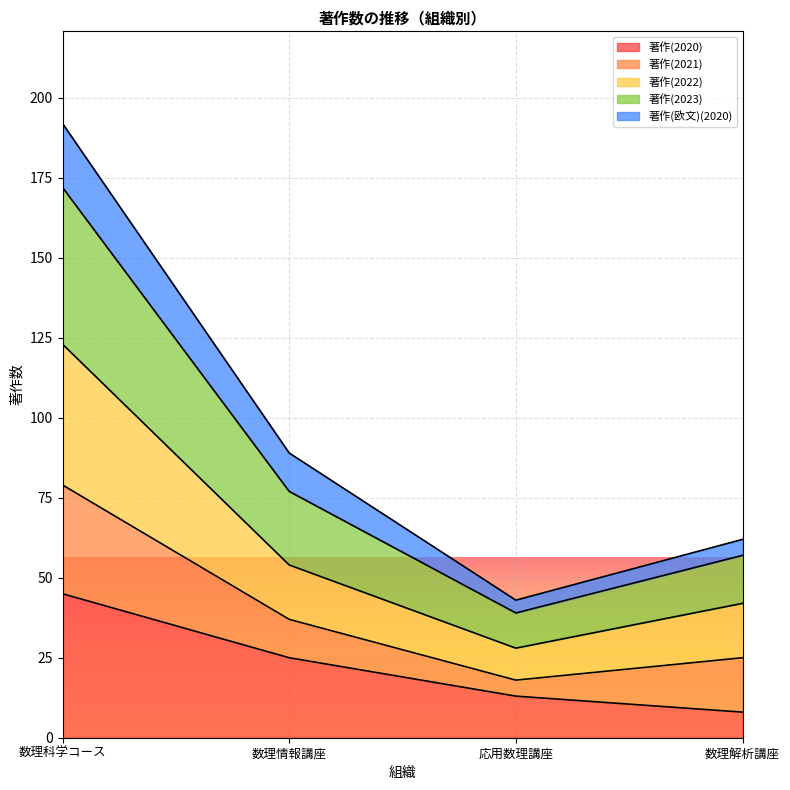

What are all the series names shown in the legend?

著作(2020), 著作(2021), 著作(2022), 著作(2023), 著作(欧文)(2020)